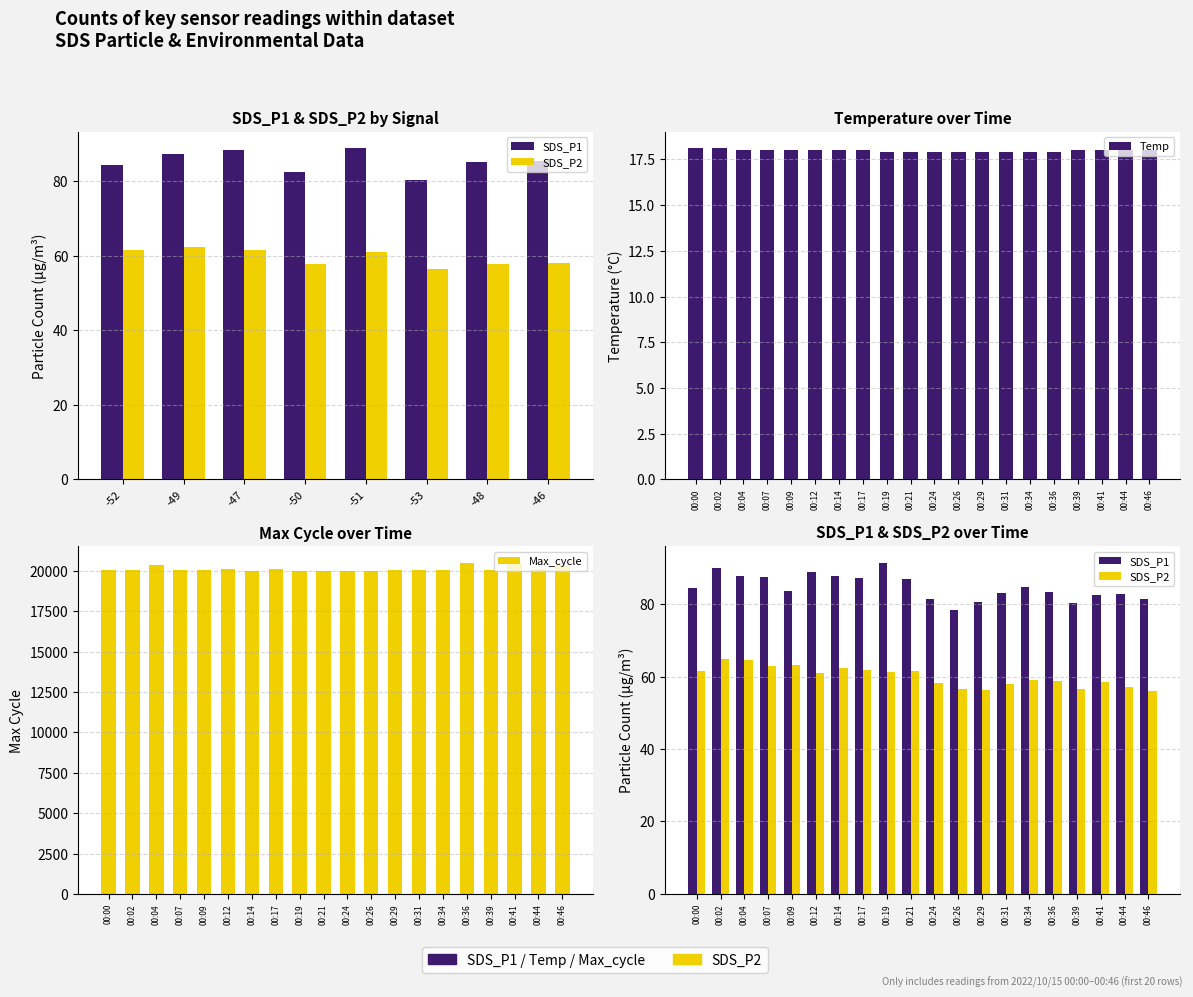

What is the maximum value for SDS_P2?

64.8